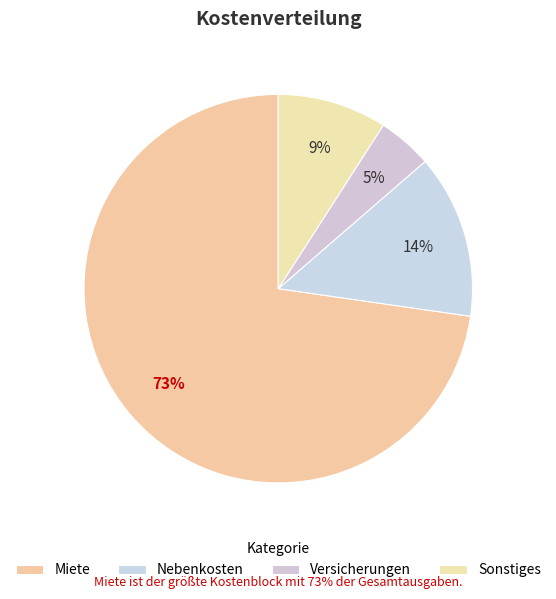

Does Miete account for over 50% of the chart?

Yes